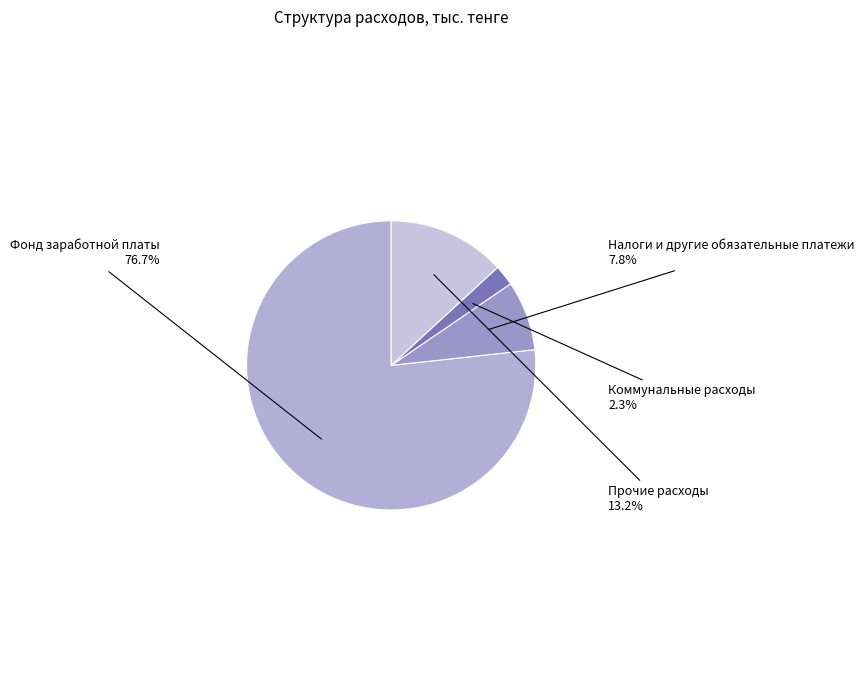

What is the largest slice in the pie chart?

Фонд заработной платы